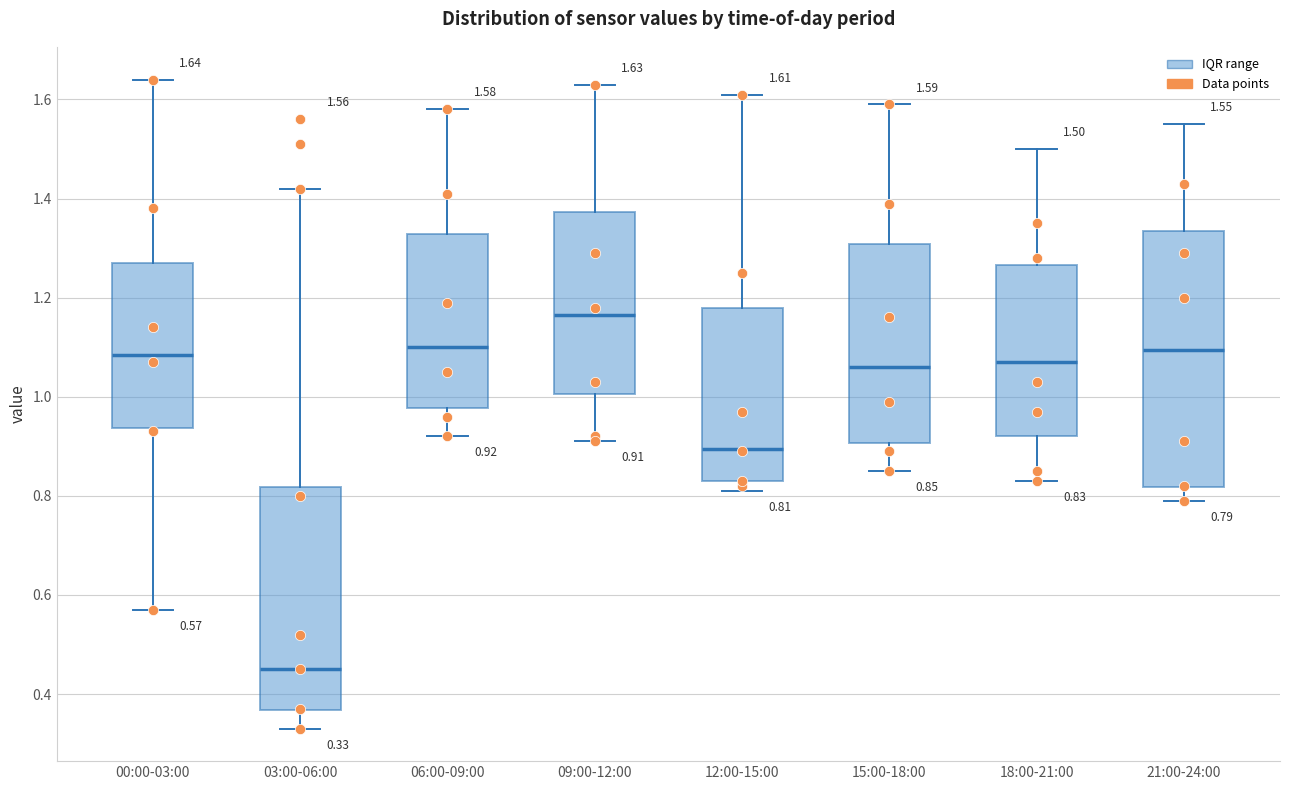

Which box is the tallest, from its lower edge to its upper edge?

21:00-24:00